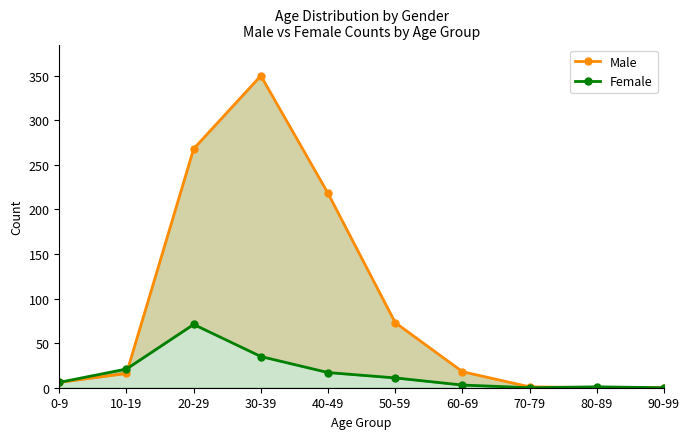

What is the sum of all Female values?

165